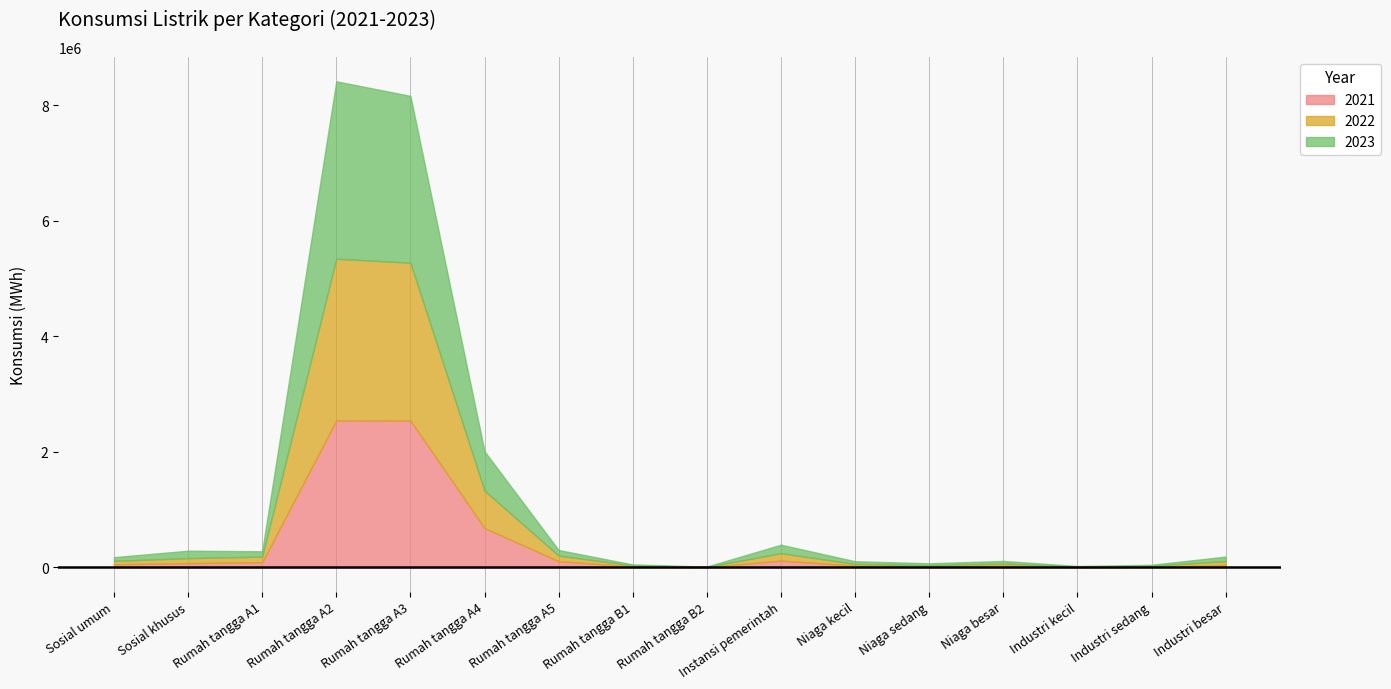

At which label is 2022 closest to 1402262?

Rumah tangga A4